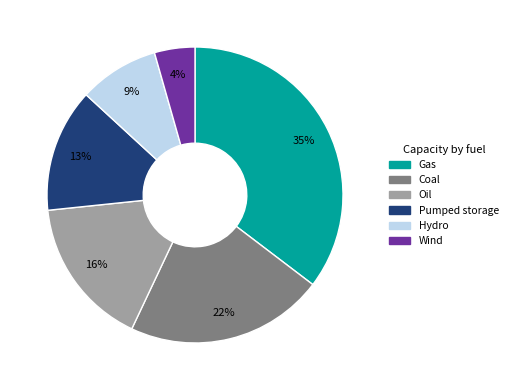

To the nearest percent, what is the difference between the largest and smallest slice percentages?

31%